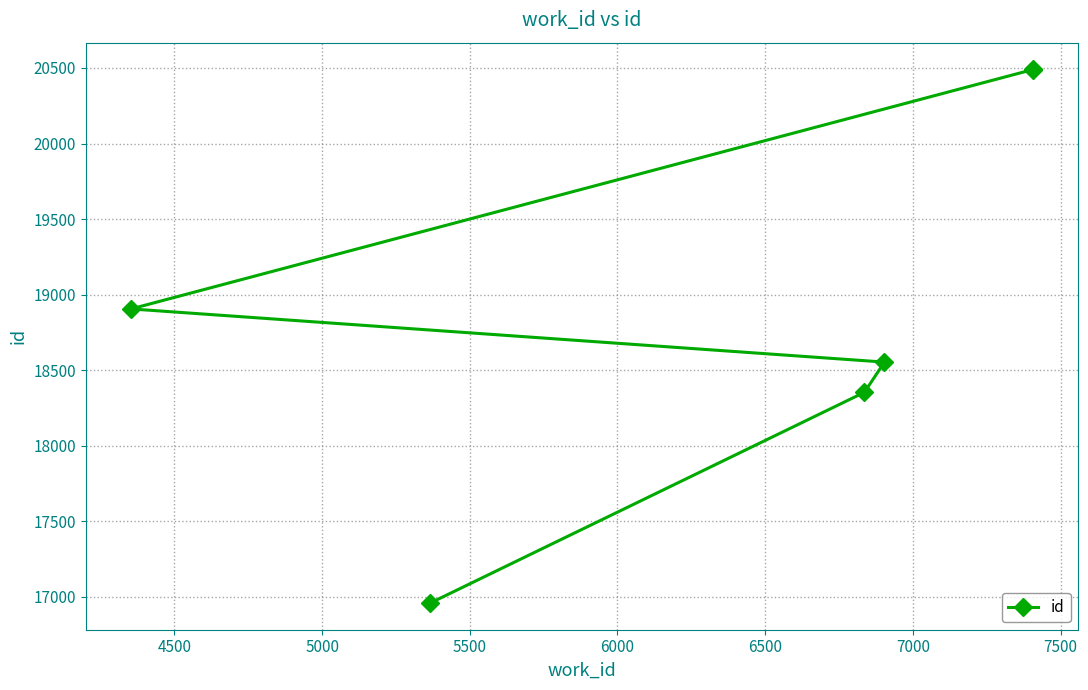

Count the number of data series in this chart.

1